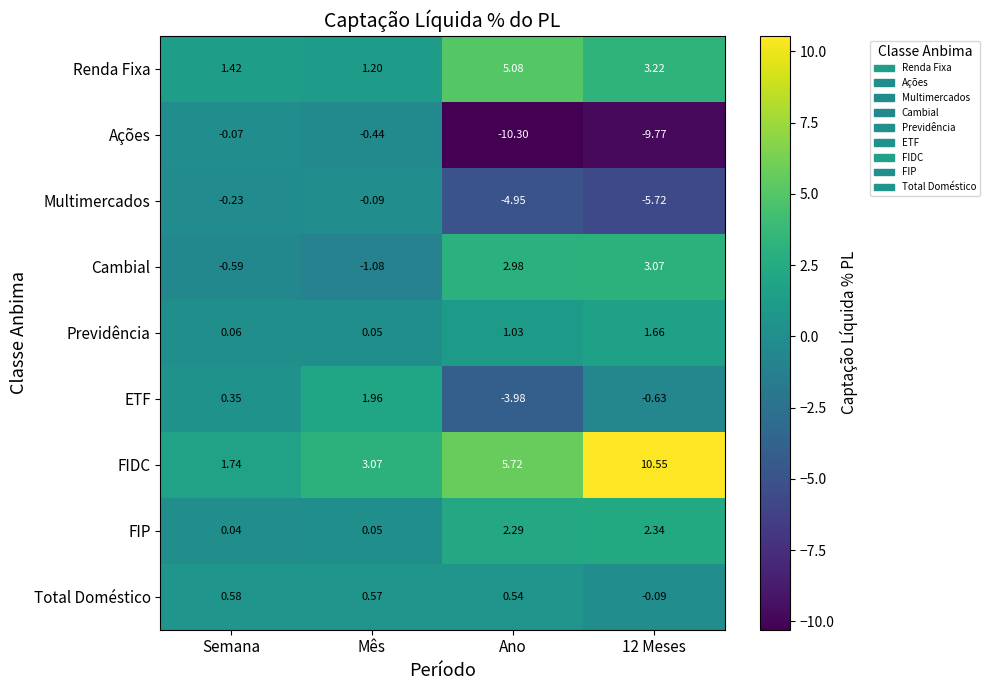

Which series changed the most between Semana and 12 Meses?

Ações